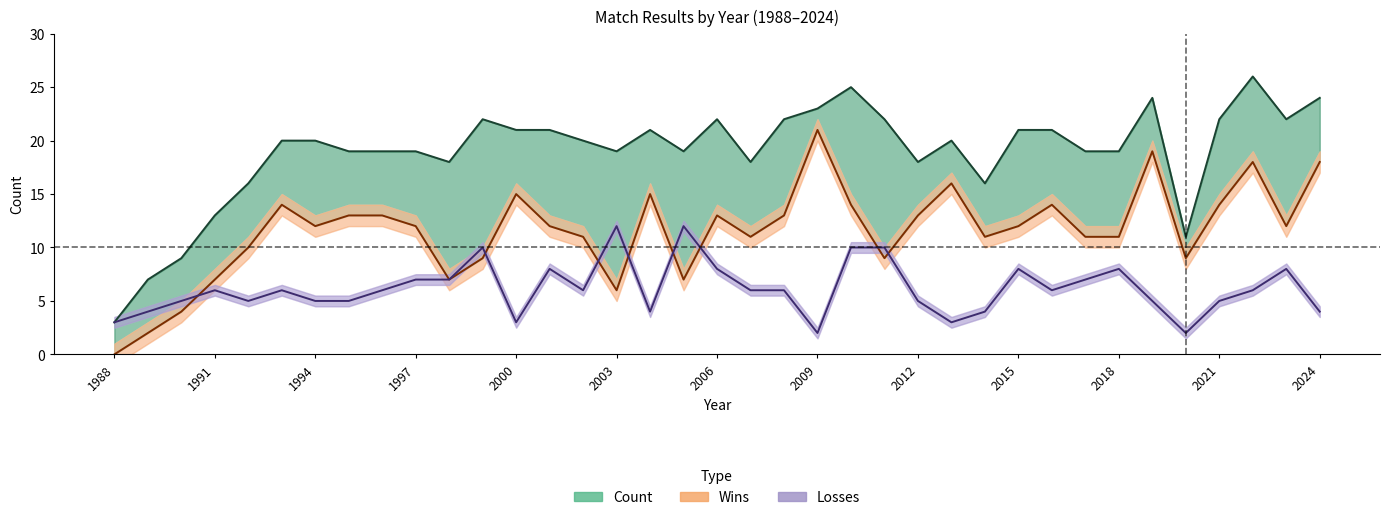

What is the difference between the maximum and second lowest values in the Wins series?

19